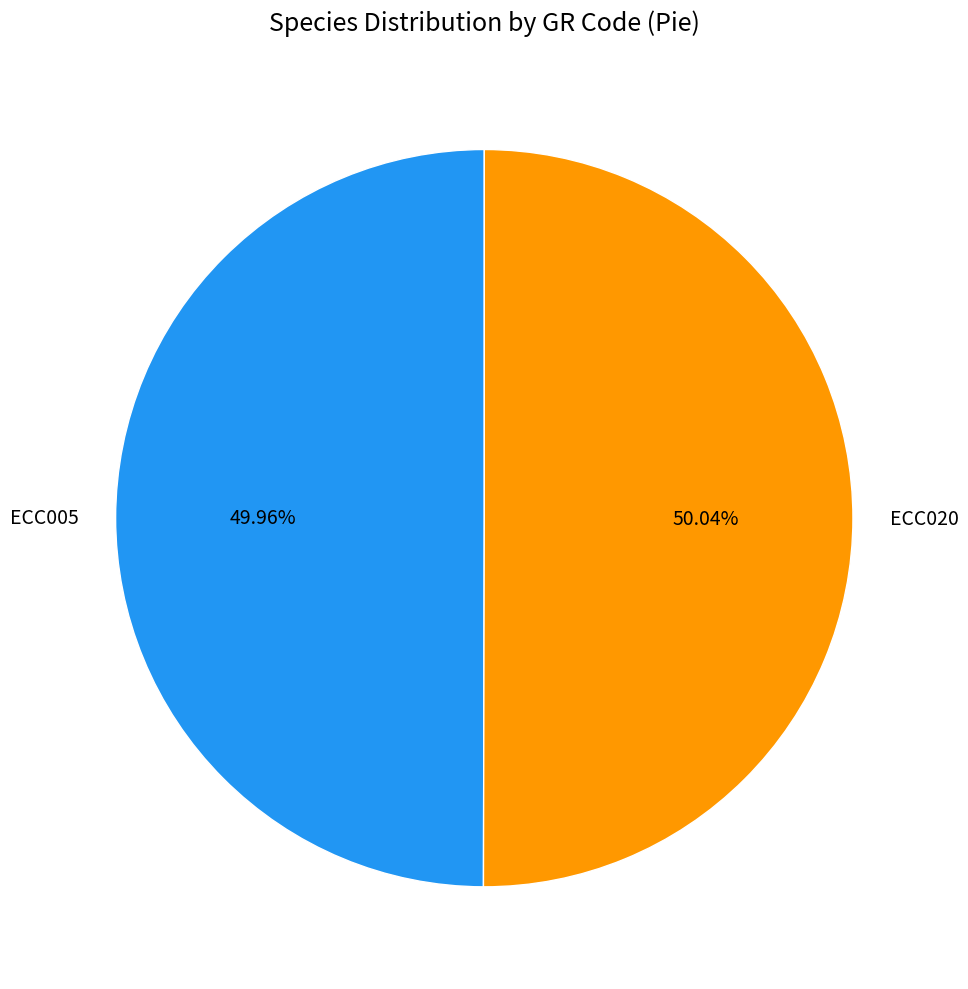

How many slices are in this pie chart?

2